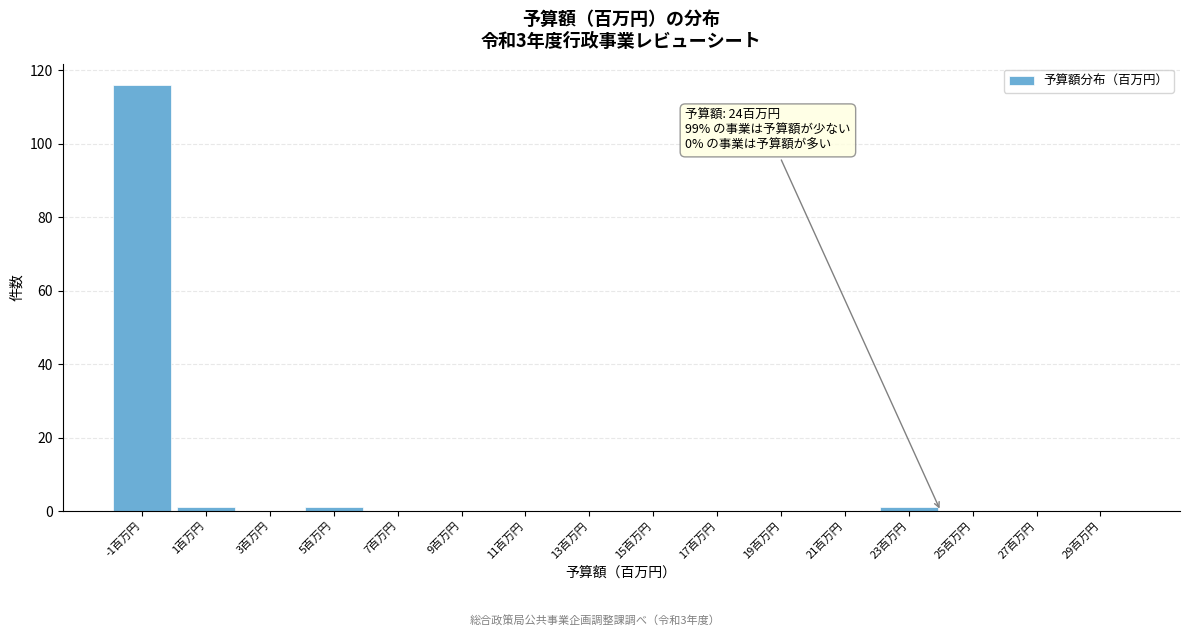

Reading right to left, what are all the values shown in this chart?

29百万円=0	27百万円=0	25百万円=0	23百万円=1	21百万円=0	19百万円=0	17百万円=0	15百万円=0	13百万円=0	11百万円=0	9百万円=0	7百万円=0	5百万円=1	3百万円=0	1百万円=1	-1百万円=116